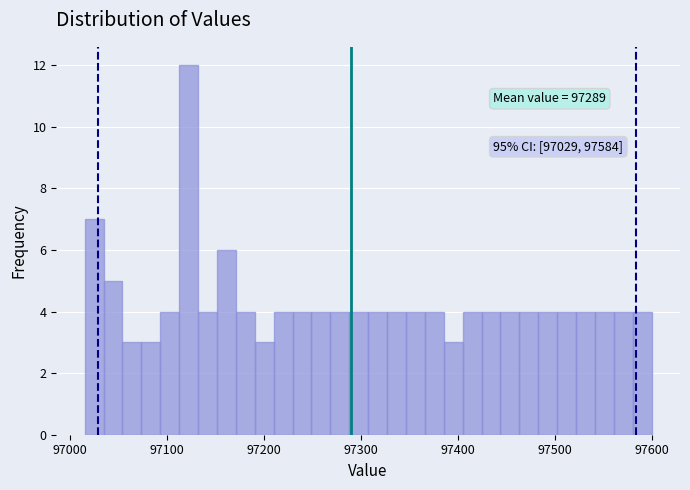

Around what value on the x-axis is the tallest bar? Give the approximate position of its centre, as read against the axis.

97120